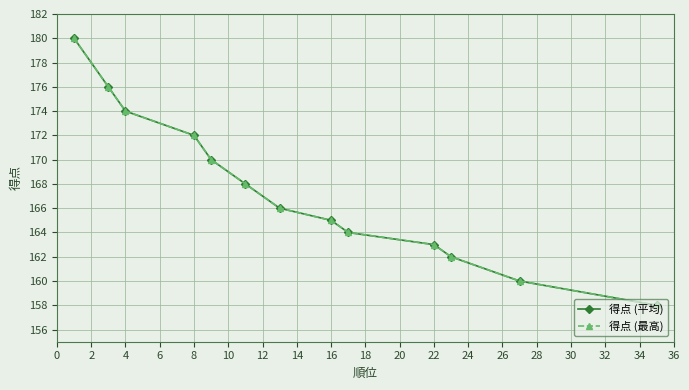

How many lines are shown in the chart?

2